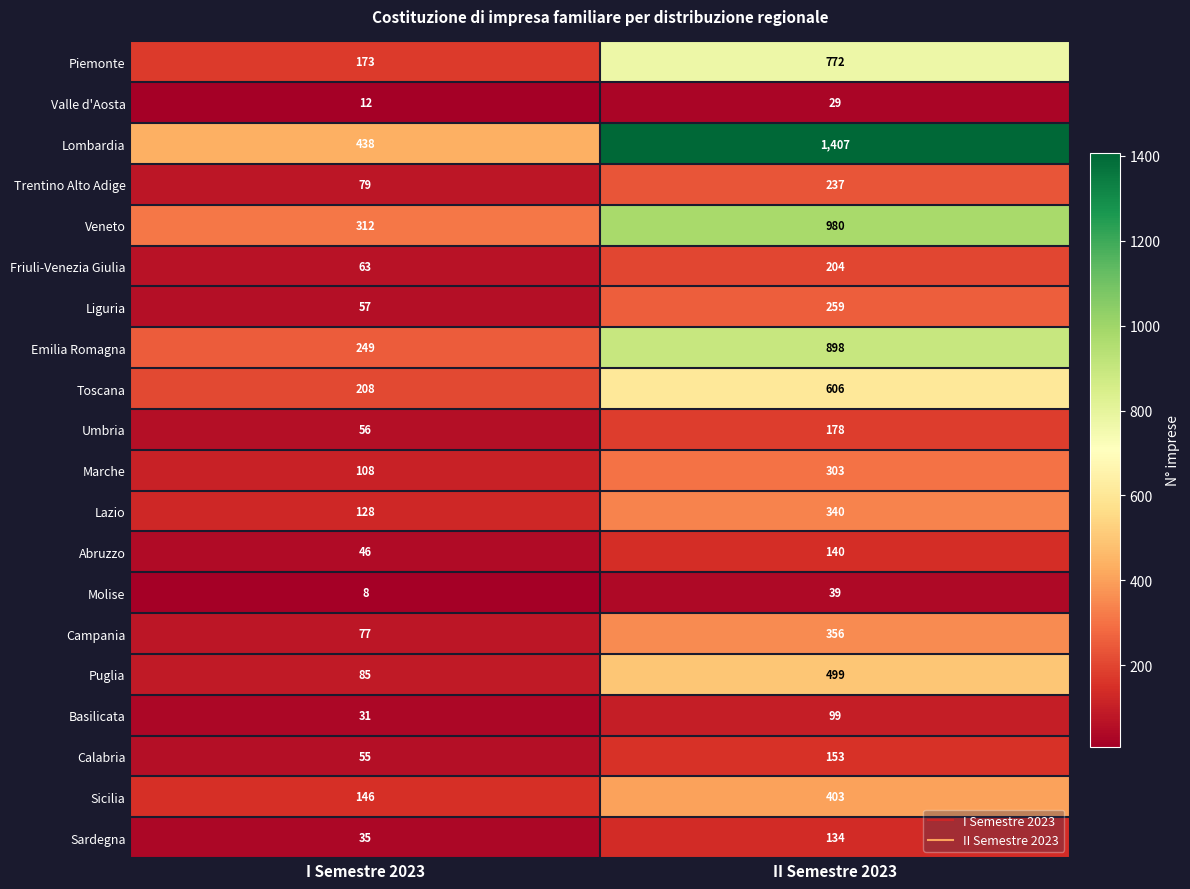

At II Semestre 2023, list the series in order from largest to smallest.

Lombardia, Veneto, Emilia Romagna, Piemonte, Toscana, Puglia, Sicilia, Campania, Lazio, Marche, Liguria, Trentino Alto Adige, Friuli-Venezia Giulia, Umbria, Calabria, Abruzzo, Sardegna, Basilicata, Molise, Valle d'Aosta